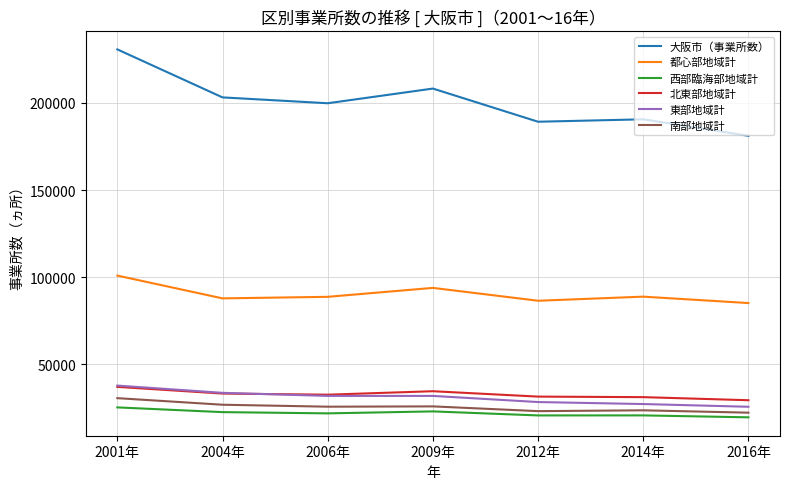

Which series has the widest spread of values?

大阪市（事業所数）